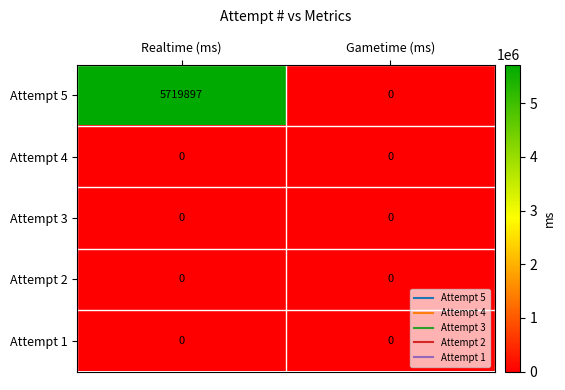

What is the sum of all Attempt 5 values?

5719897